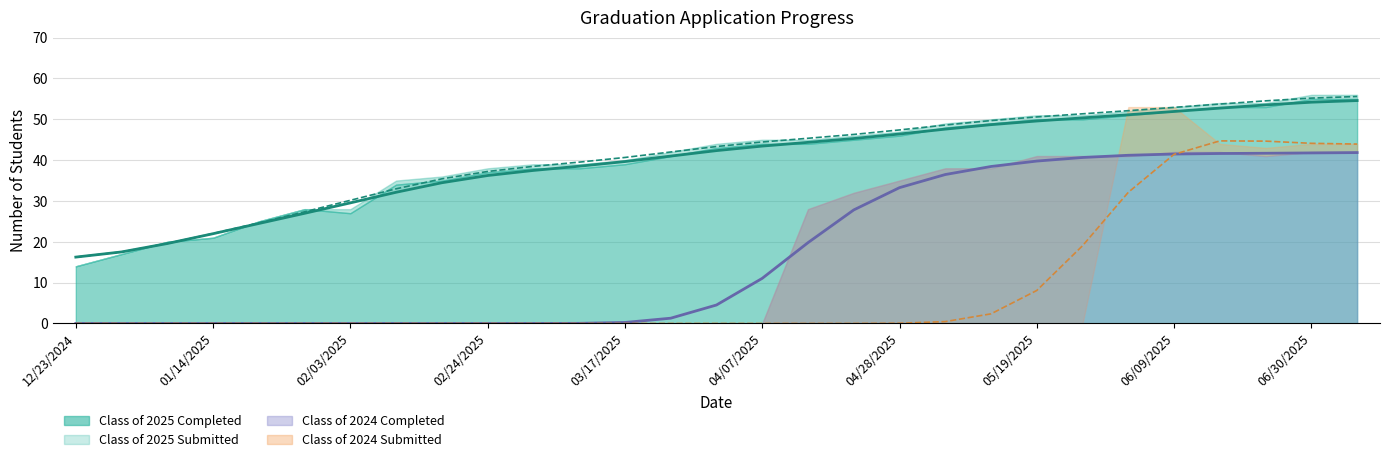

What is the total value across all series at 12/23/2024?

32.5